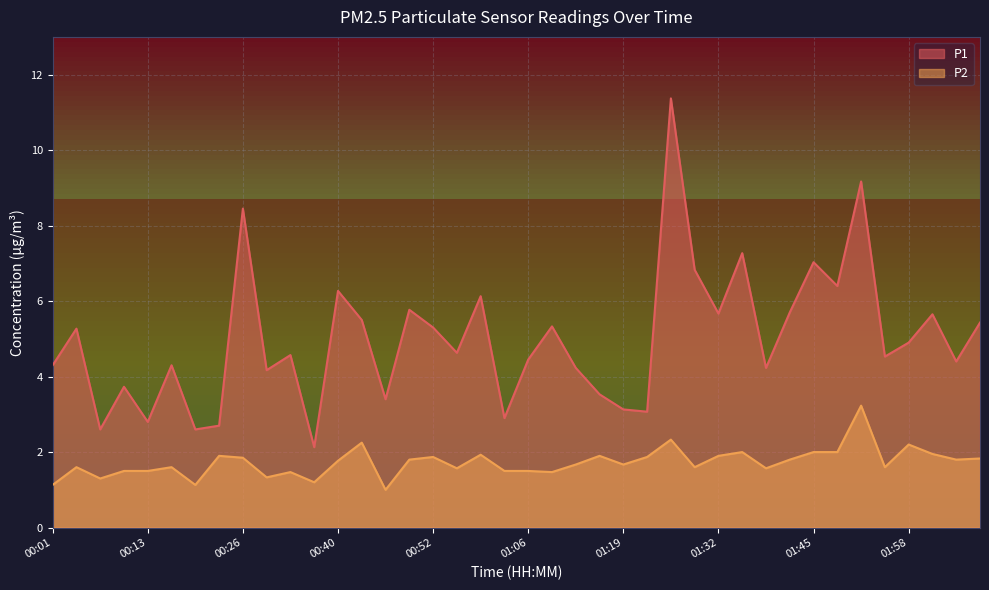

At which label is P1 closest to 6?

00:59